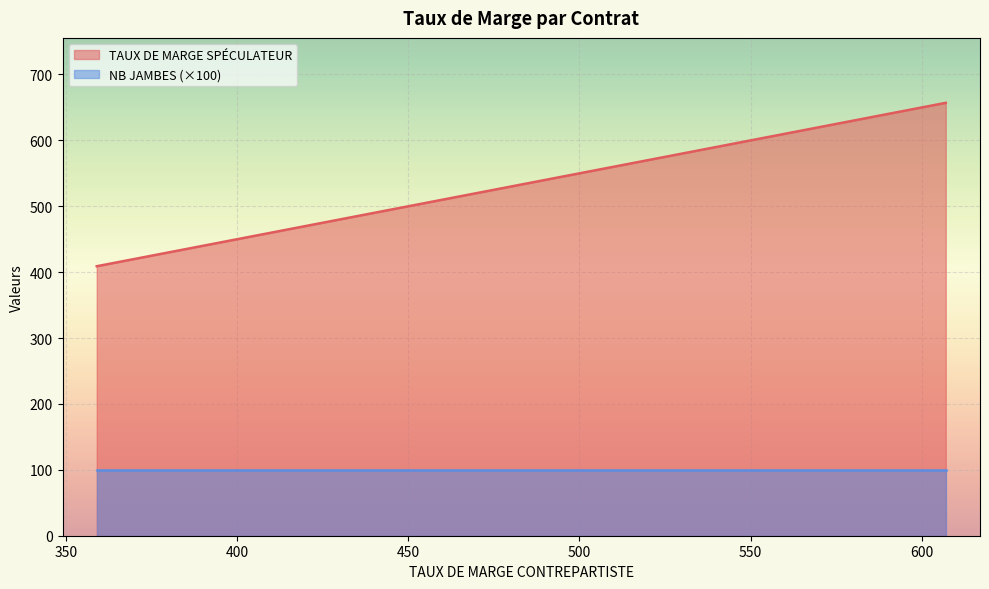

The value of NB JAMBES at 8 is 1. True or false?

False